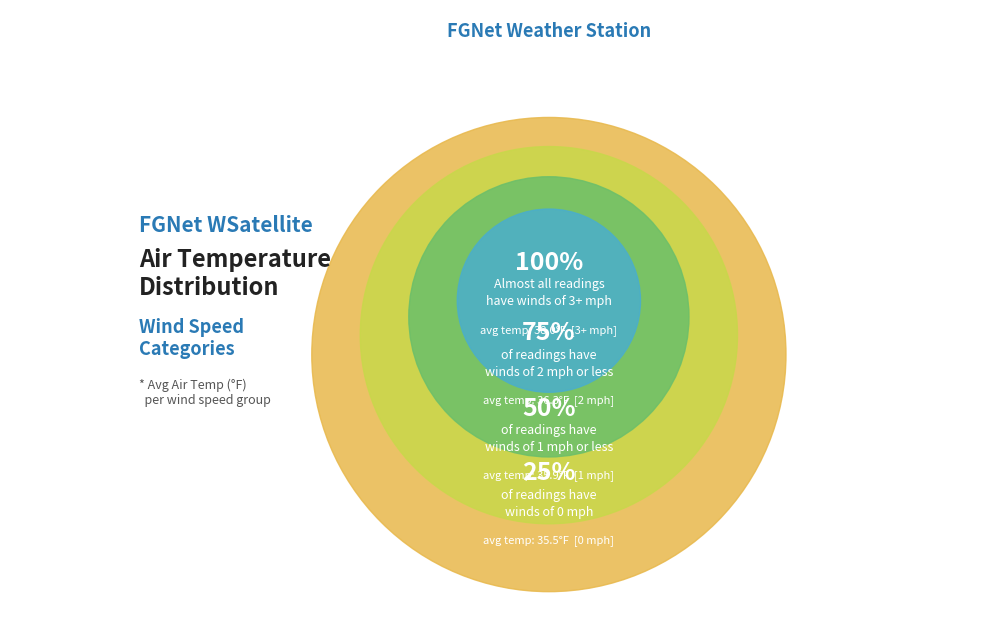

Is 1 mph the majority of the pie?

No